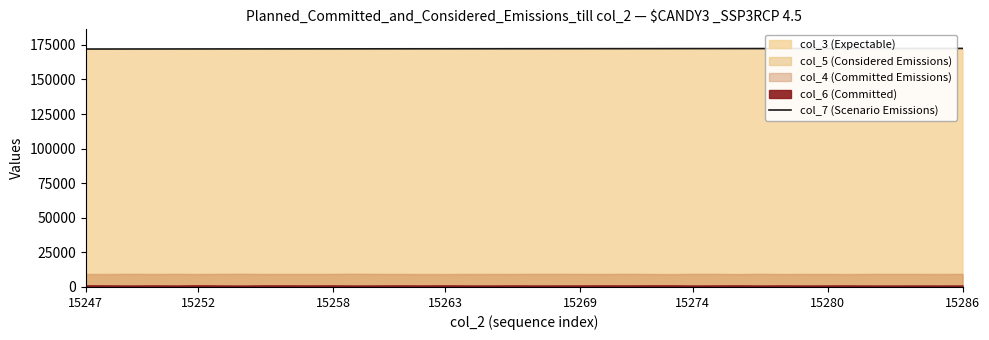

What is the change in value from 19 to 29?

+113